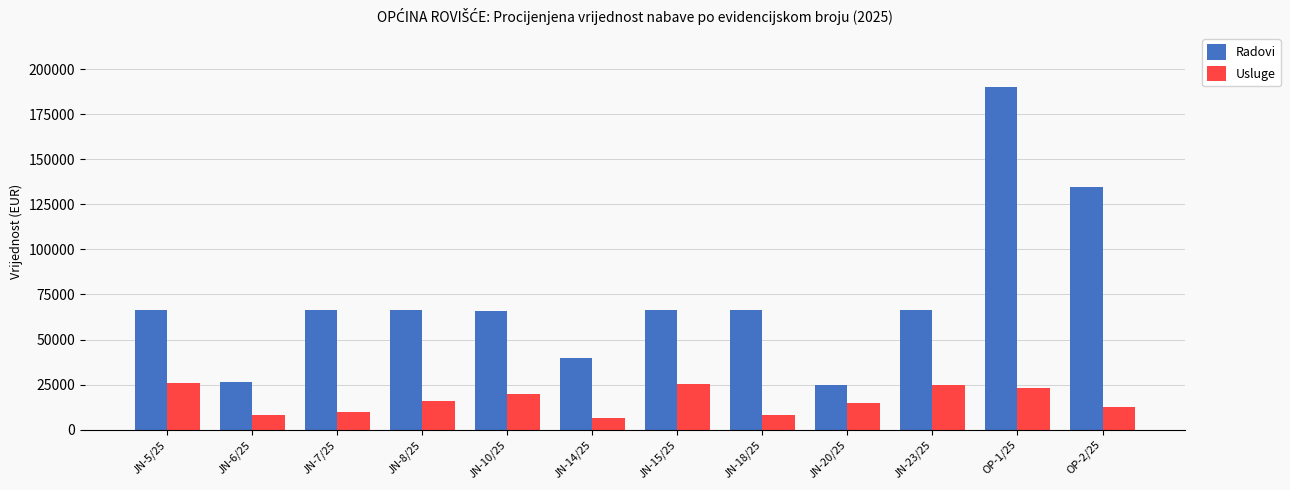

Between JN-7/25 and JN-8/25, which series saw the biggest shift?

Usluge